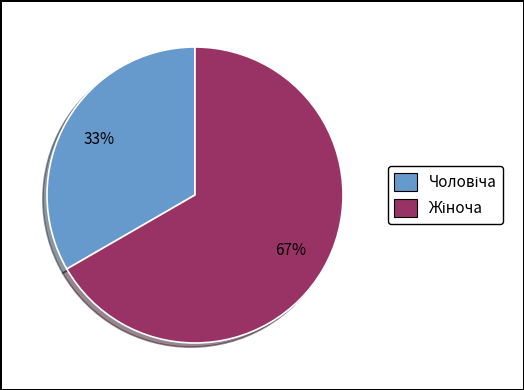

Is there any slice that represents more than half of the pie?

Yes